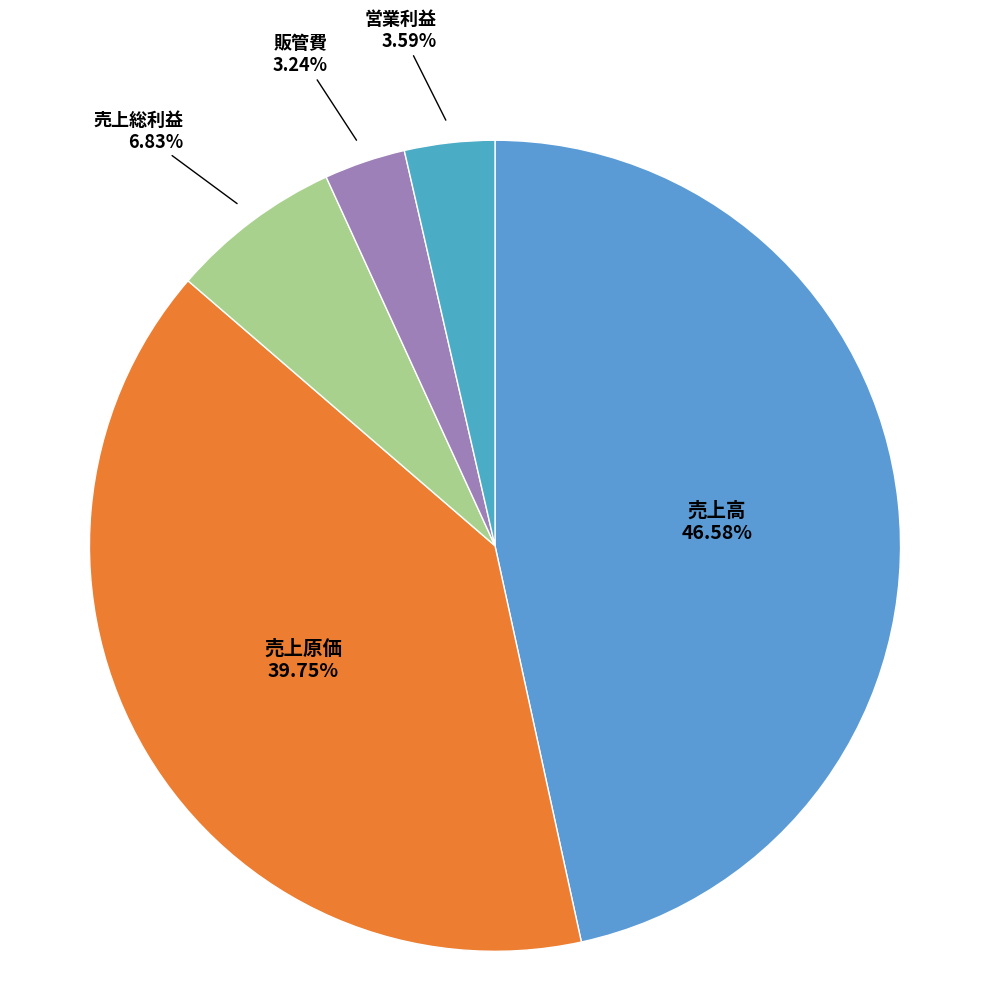

To the nearest percent, what is the average slice percentage?

20%